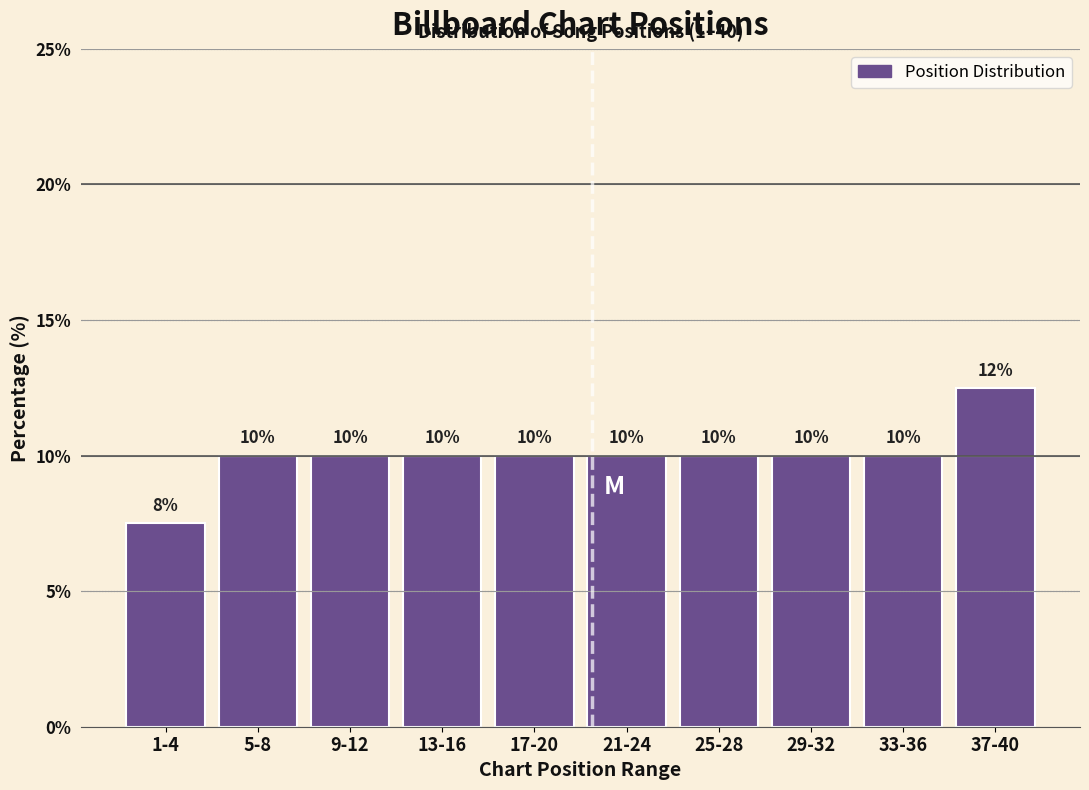

What is the approximate value at 9-12?

10.0